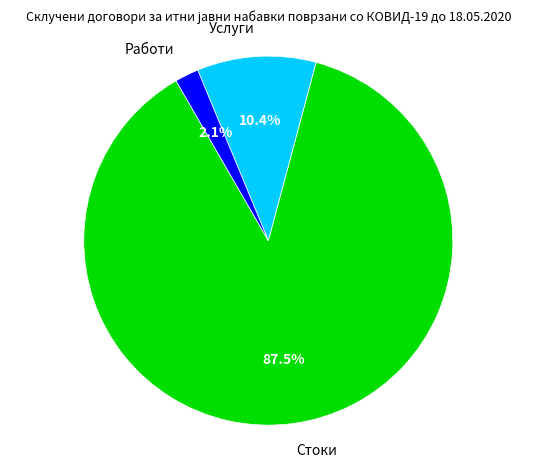

Which category has the smallest portion of the pie?

Работи